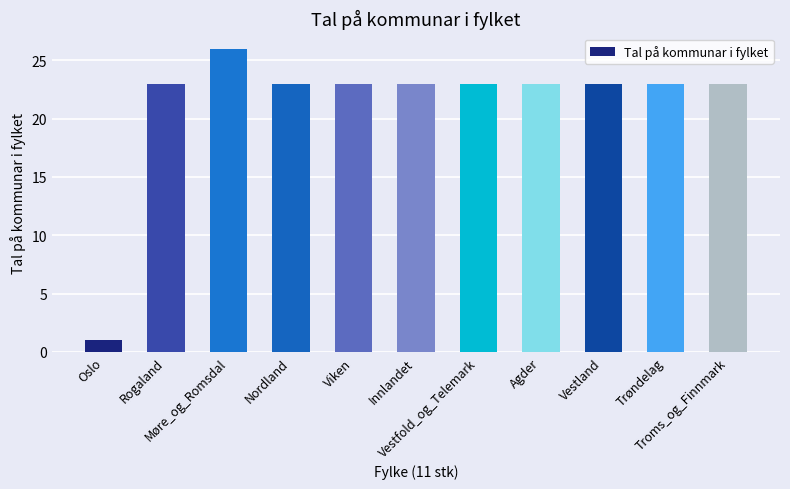

What is the value of the 9th bar from the left?

23